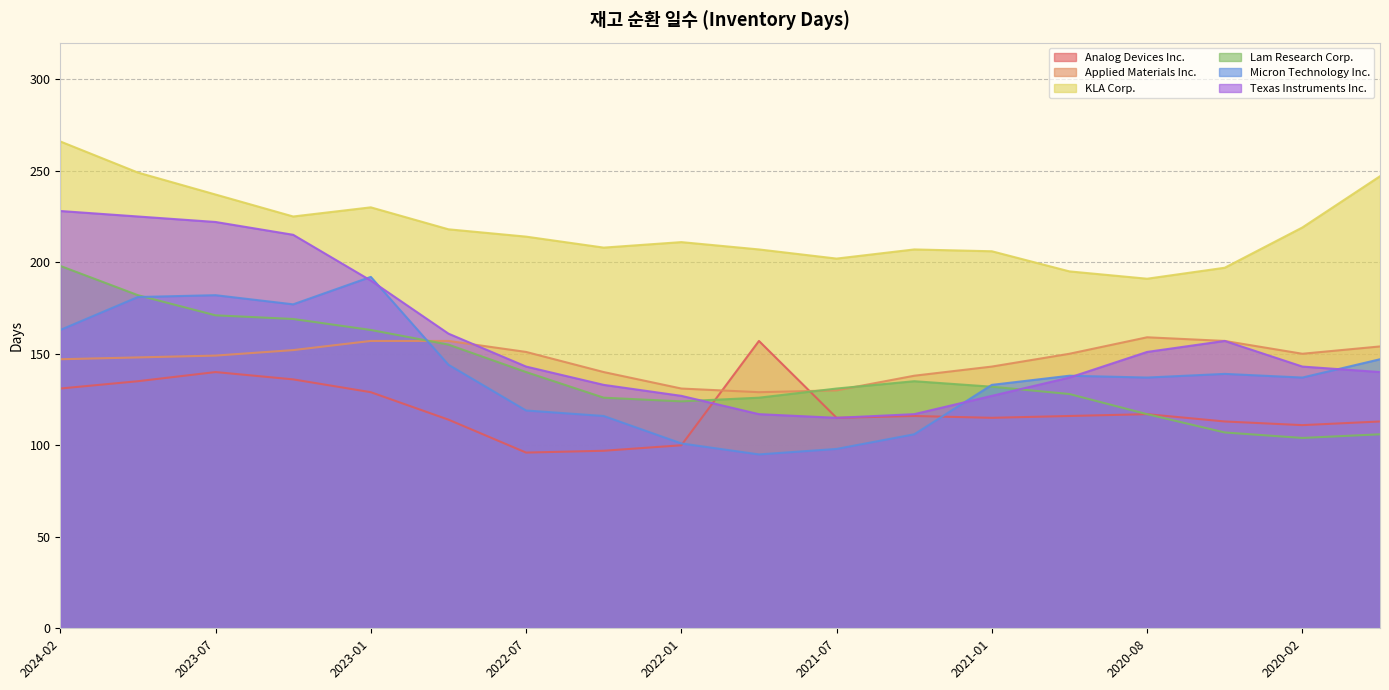

At which label does KLA Corp. reach its minimum?

2020-08